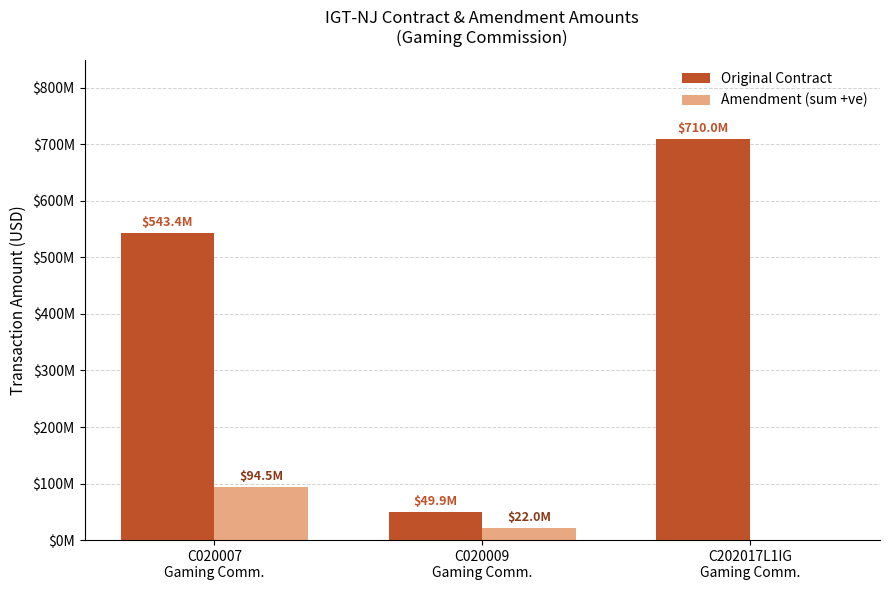

Are the bars grouped side by side (vs. stacked)?

Yes